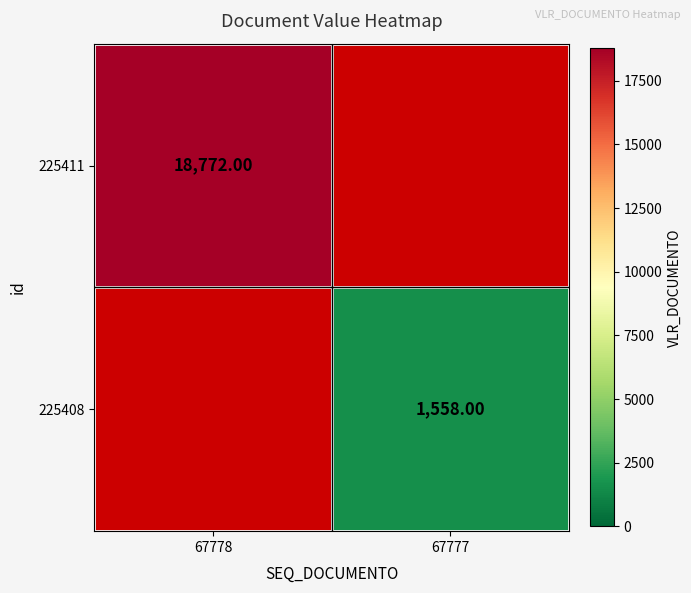

What is the maximum value shown in the chart?

18772.0